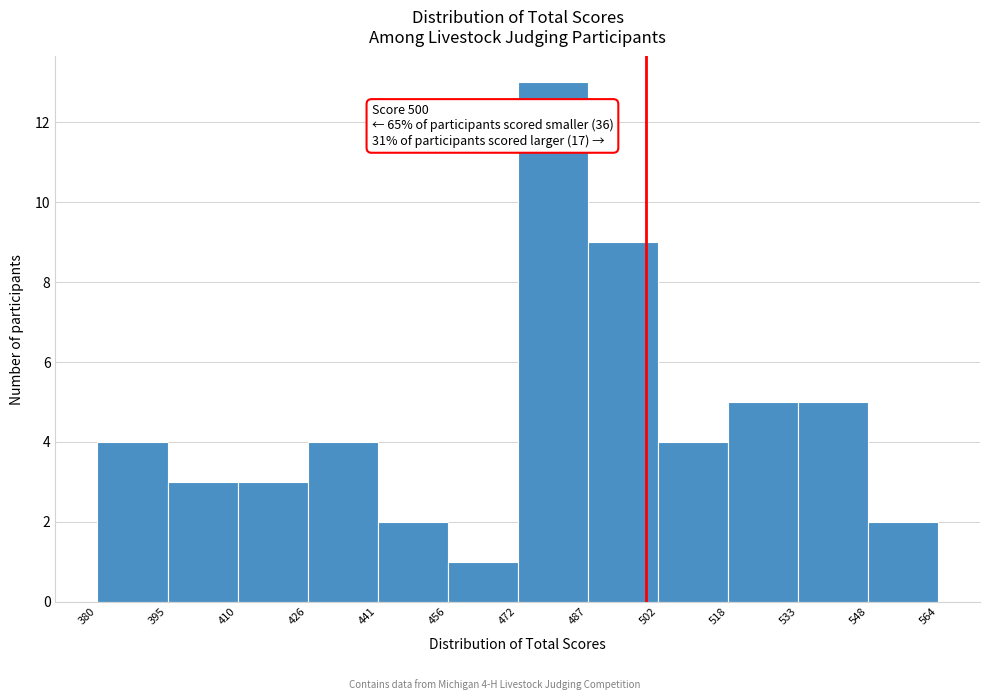

Which range on the x-axis has the tallest bar?

472 to 487